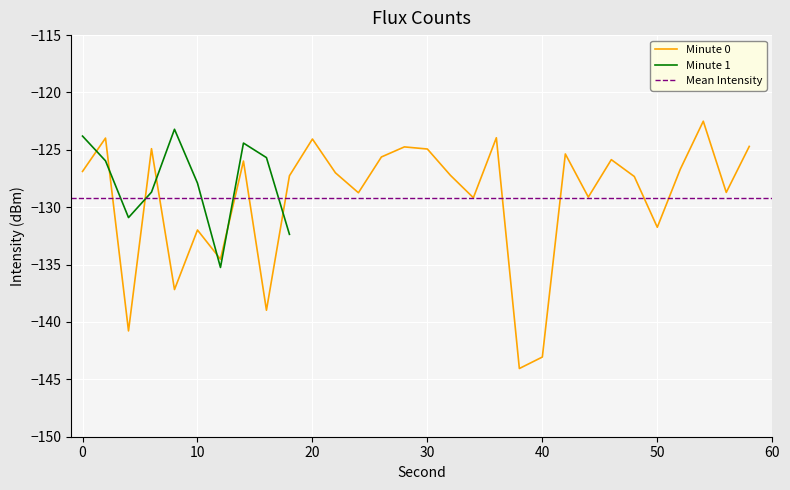

What is the value of the 6th point from the left?

-132.0